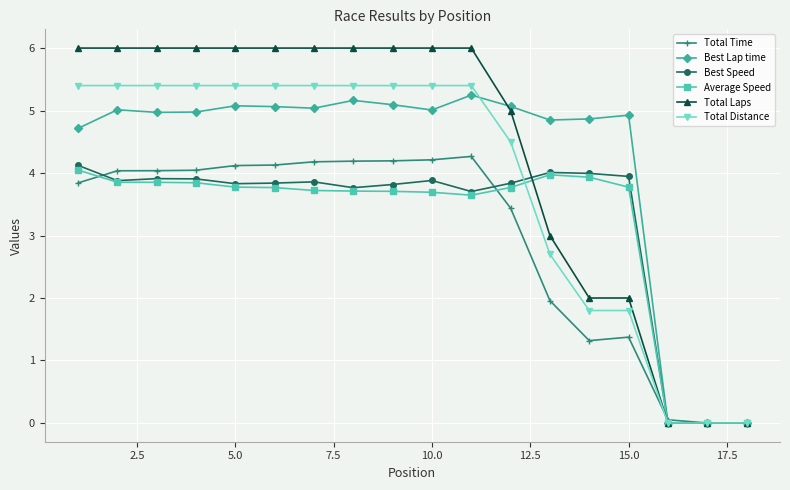

True or false: Total Time has more than 0 points higher than both neighbors.

True